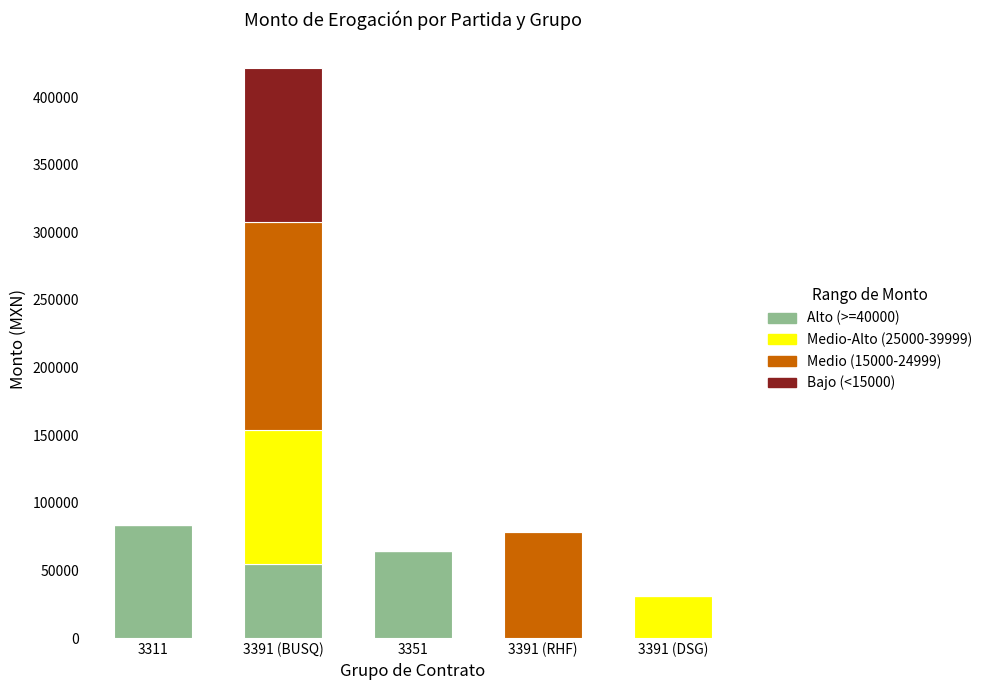

What is the sum of the Alto (>=40000) values at 3391 (DSG) and 3391 (BUSQ)?

54628.3